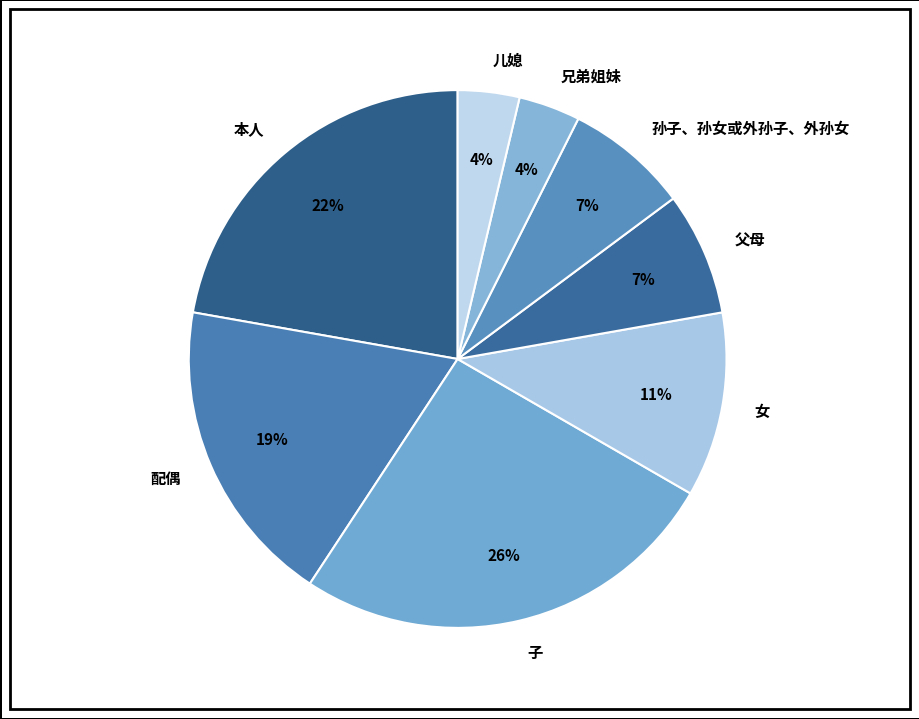

The 父母 slice represents 7% of the pie. True or false?

True